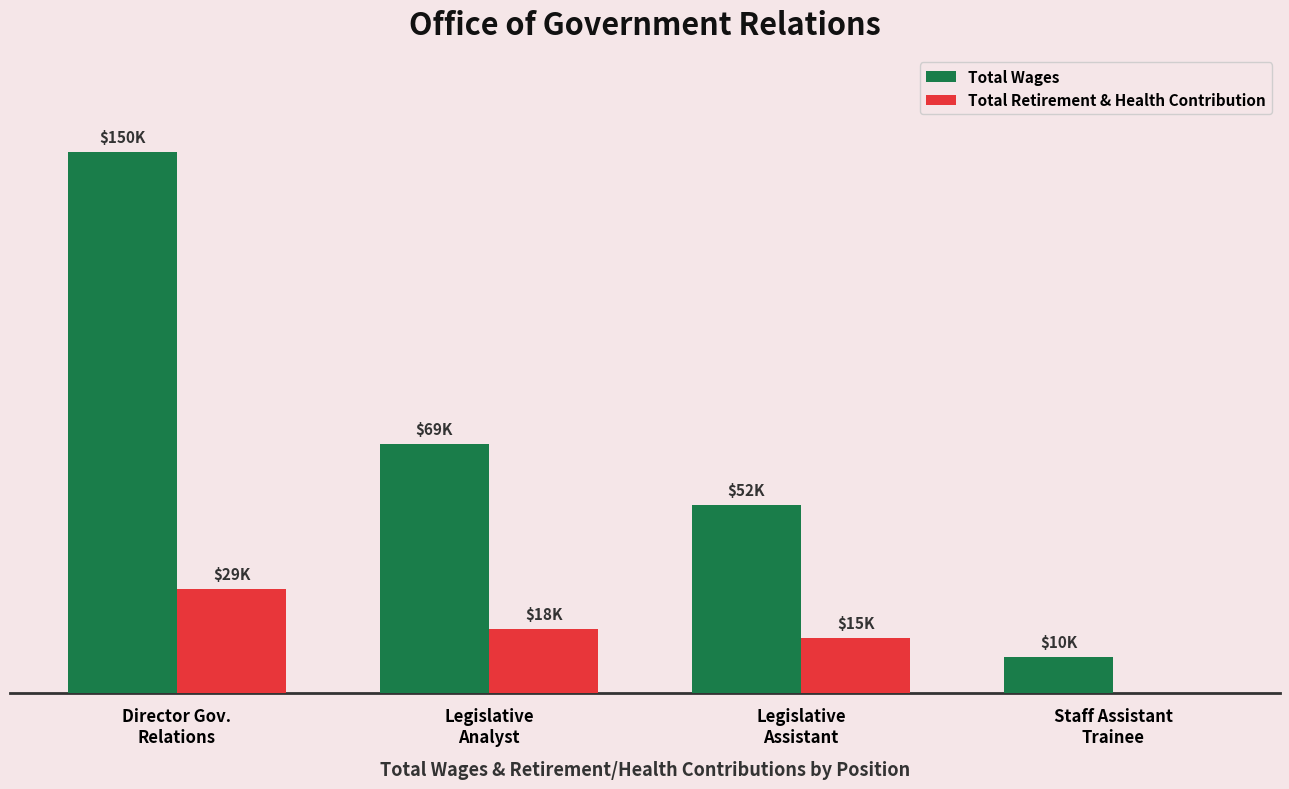

List the series in order of their peak value, highest first.

Total Wages, Total Retirement & Health Contribution